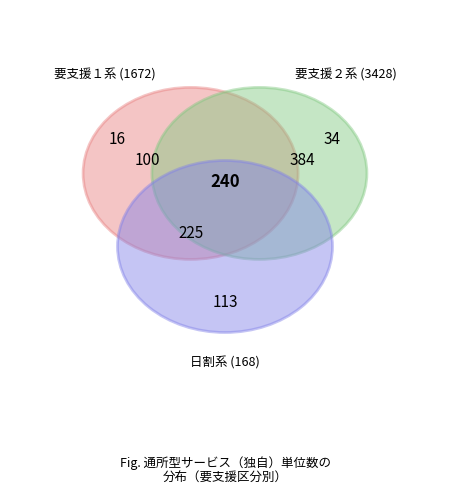

Count the number of slices in the pie.

4